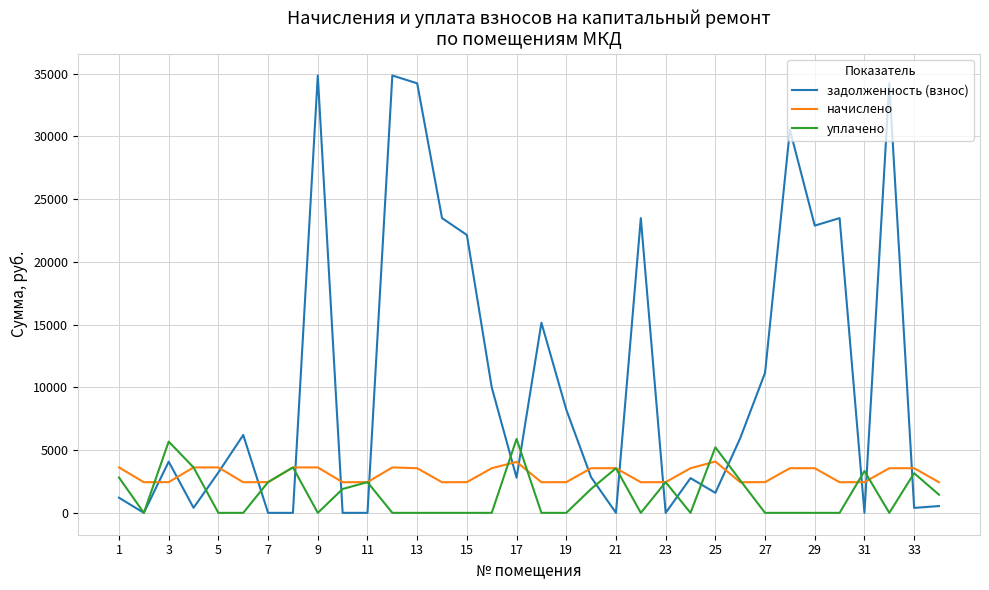

True or false: начислено and уплачено intersect in this chart.

True